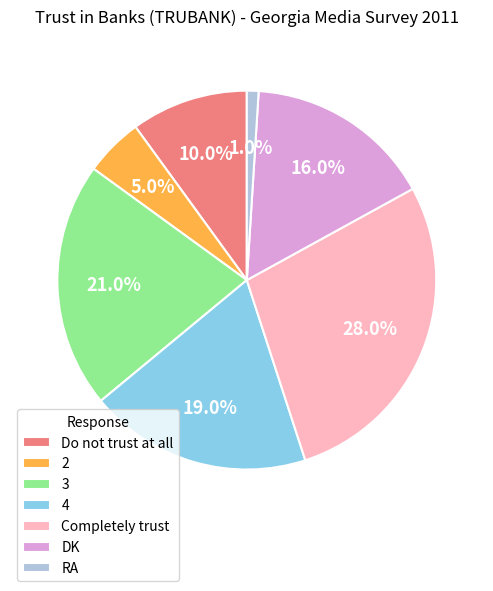

Between 3 and 4, which is larger?

3